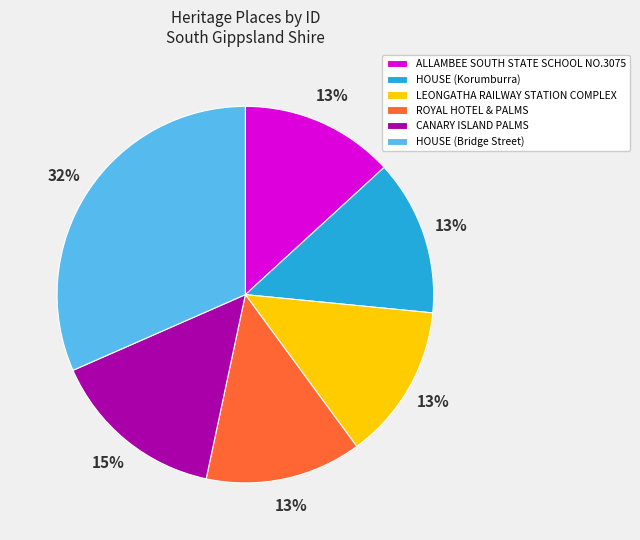

Which has a higher value, LEONGATHA RAILWAY STATION COMPLEX or HOUSE (Bridge Street)?

HOUSE (Bridge Street)